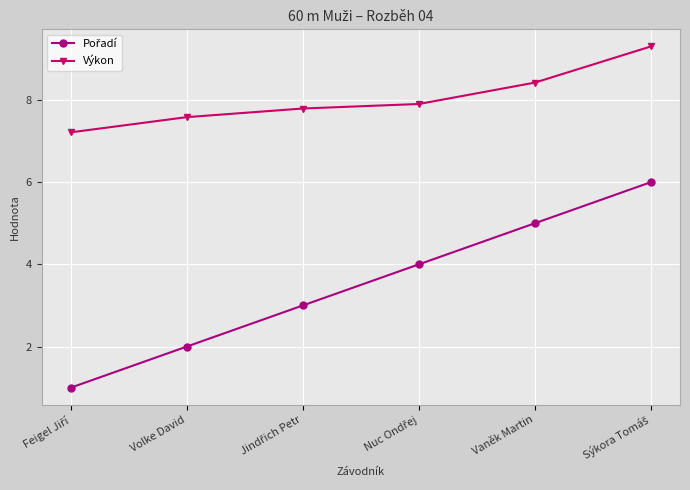

True or false: Výkon has more than 1 points higher than both neighbors.

False